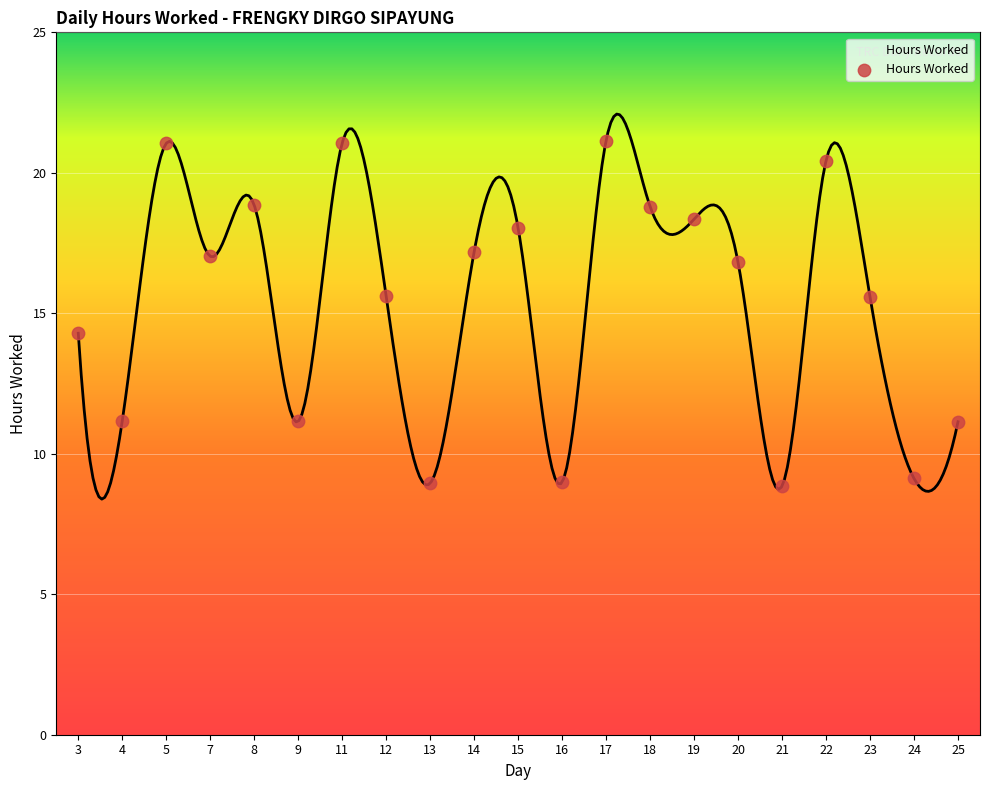

What is the range of Y values (max minus min)?

12.3